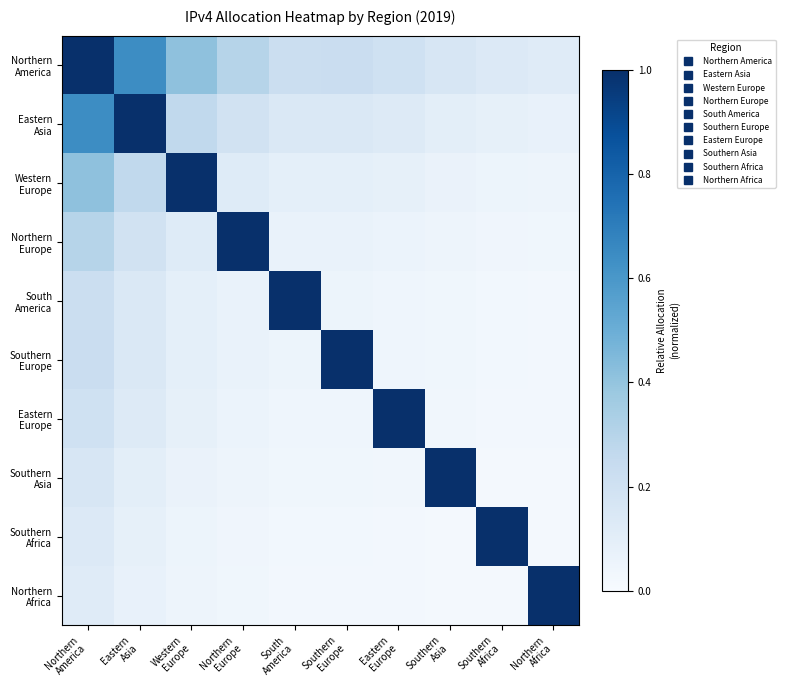

At Northern America, list the series in order from smallest to largest.

Northern Africa, Southern Africa, Southern Asia, Eastern Europe, South America, Southern Europe, Northern Europe, Western Europe, Eastern Asia, Northern America